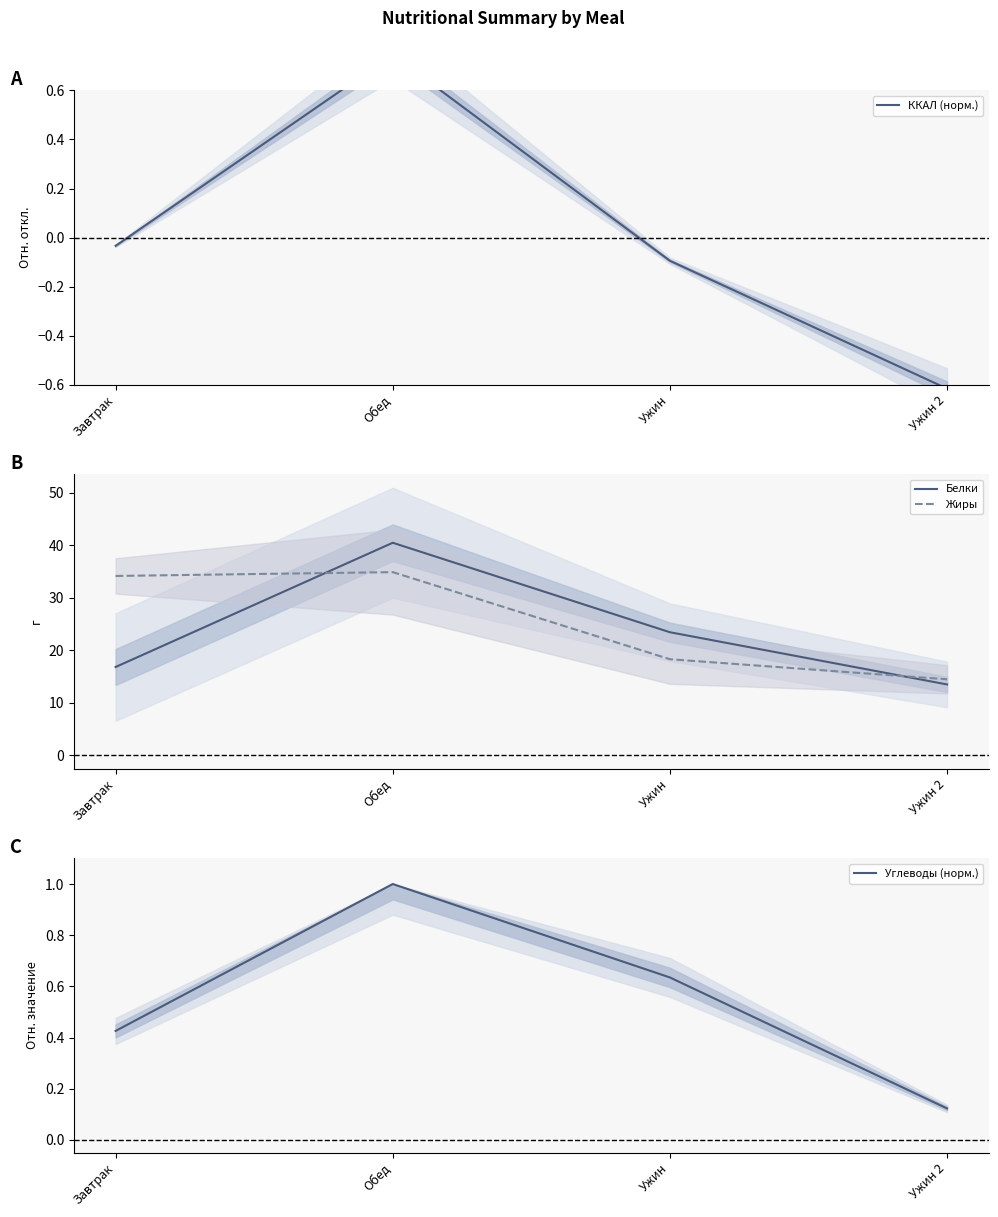

Reading left to right, list all the values displayed in this chart.

ККАЛ (норм.): -0.0	0.7	-0.1	-0.6
Белки: 16.8	40.5	23.4	13.5
Жиры: 34.1	34.9	18.3	14.5
Углеводы (норм.): 0.4	1.0	0.6	0.1